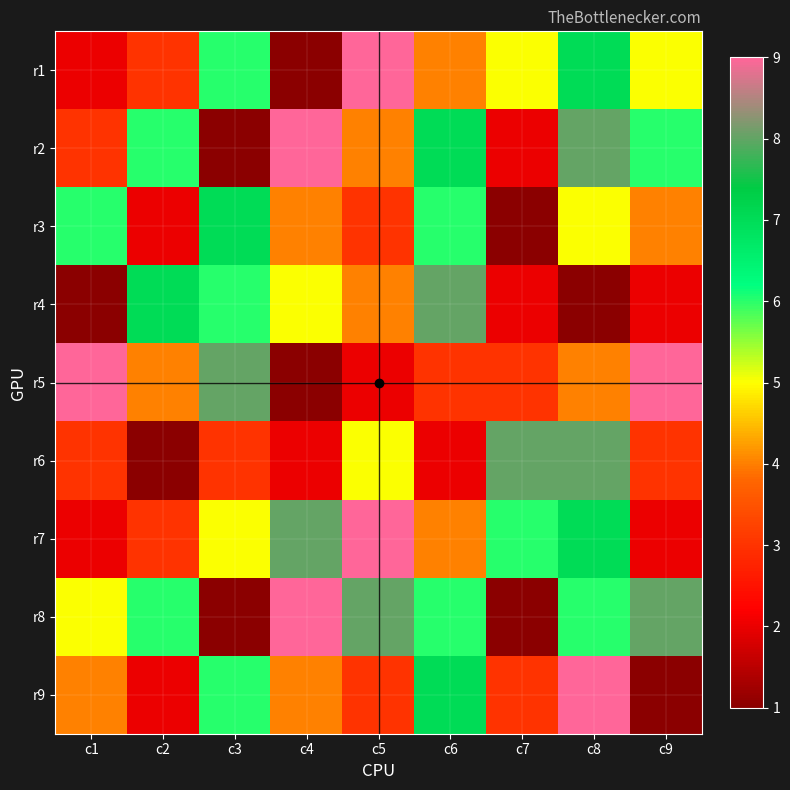

Rank the series by their maximum value, from lowest to highest.

r3, r4, r6, r1, r2, r5, r7, r8, r9